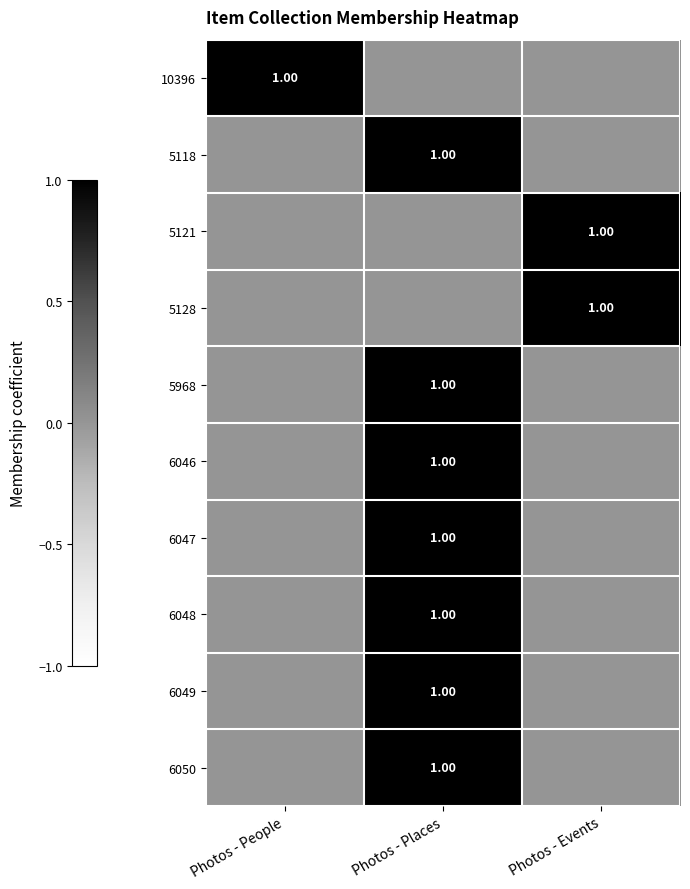

Count the number of data series in this chart.

10